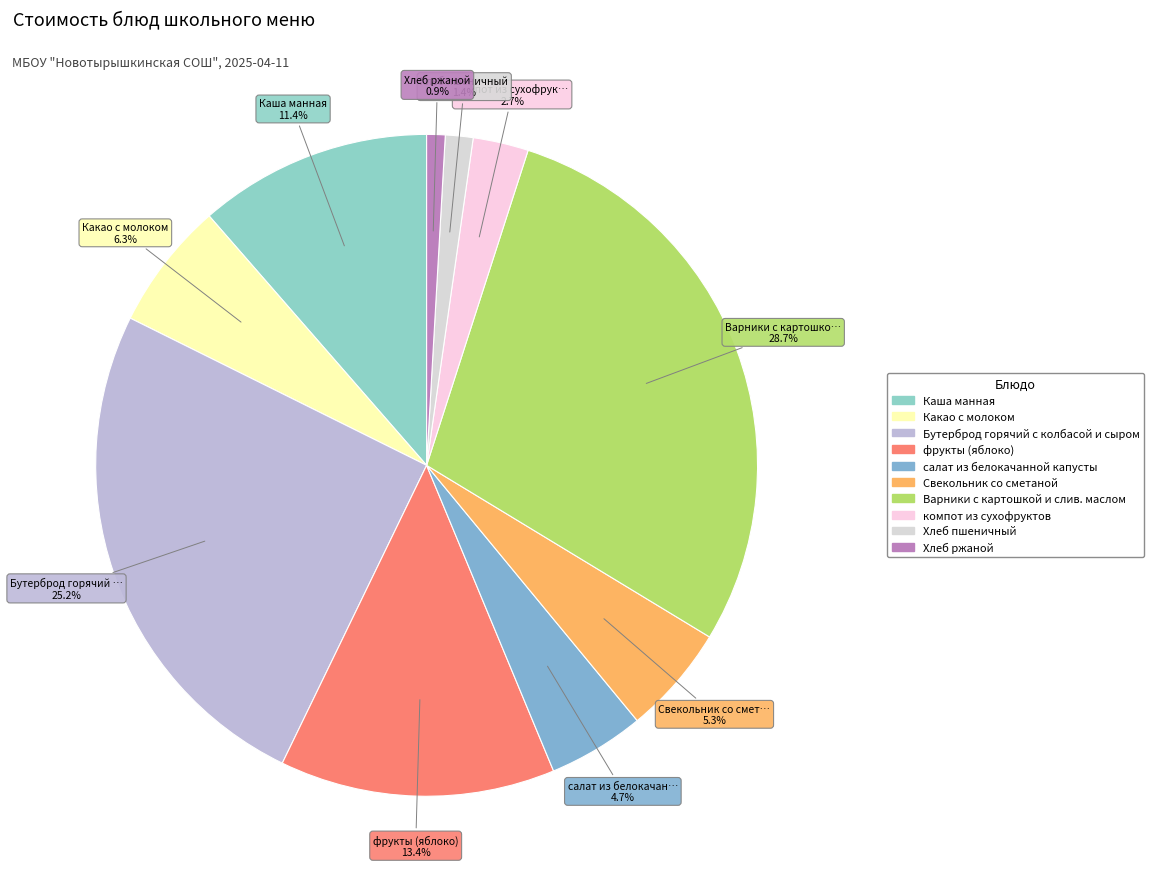

What is the largest slice in the pie chart?

Варники с картошкой и слив. маслом